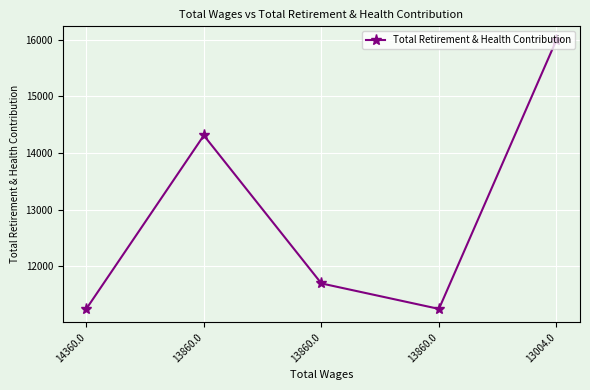

How many interior local valleys (lower than both neighbors) does the data have?

1